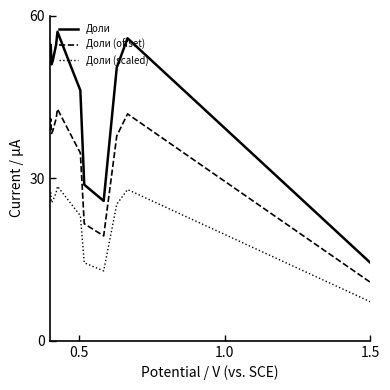

True or false: Доли and Доли (scaled) cross at least once.

False